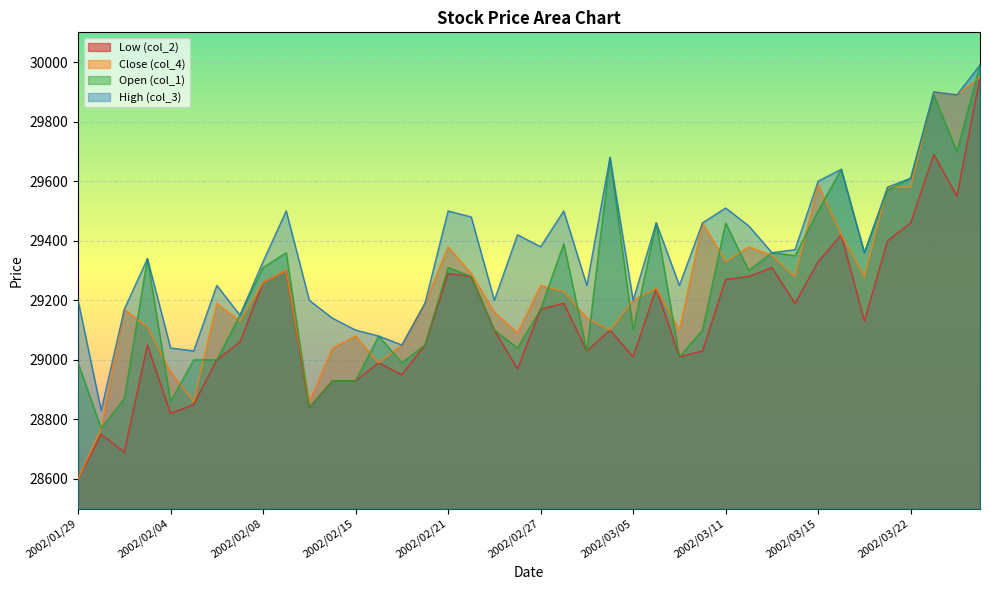

What position from the right is 2002/03/20?

5